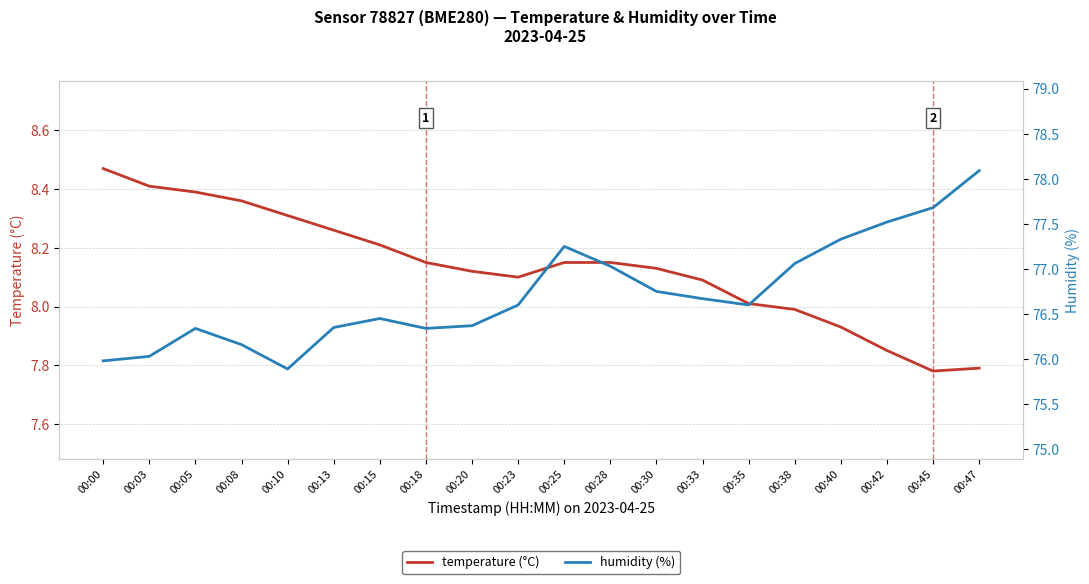

True or false: humidity (%) and temperature (°C) cross at least once.

False